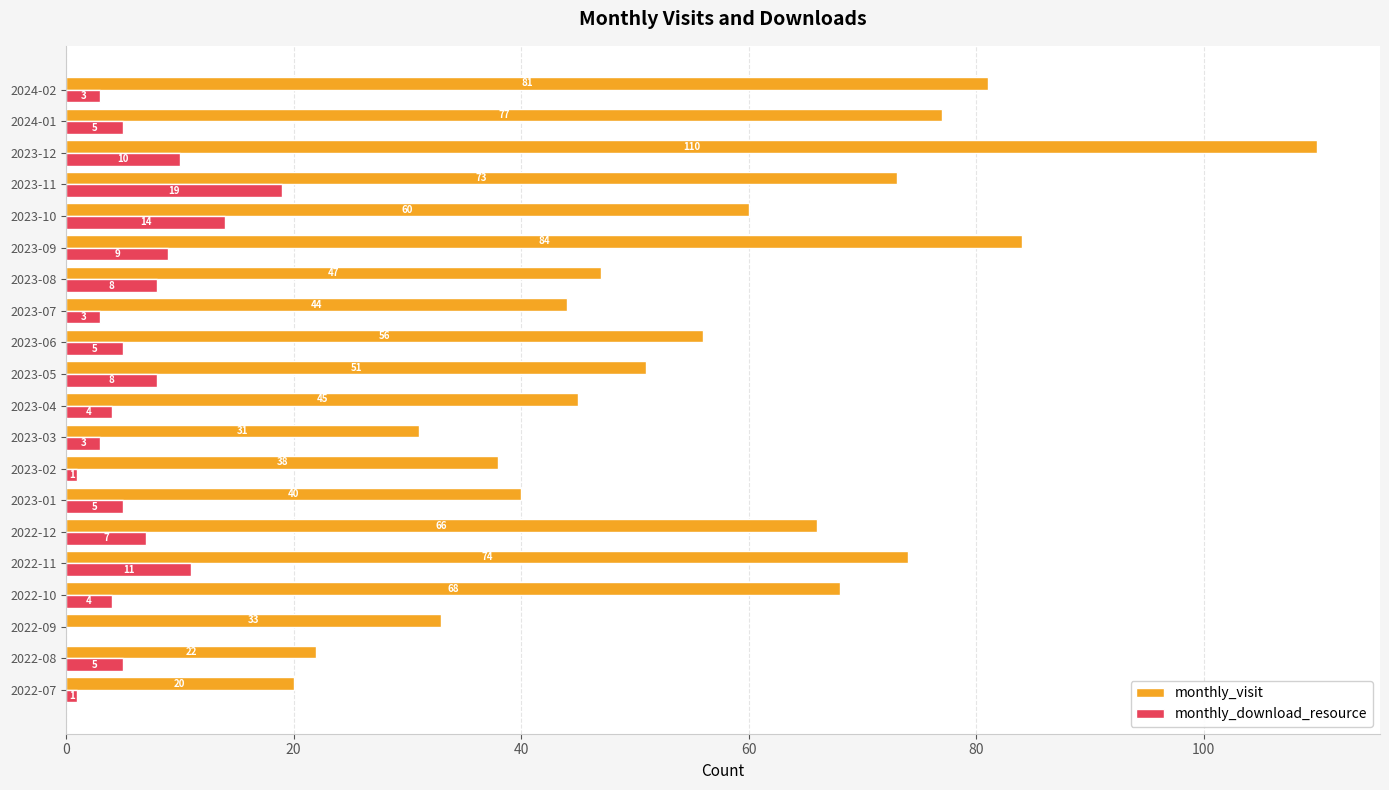

Between 2022-10 and 2023-11, which series saw the biggest shift?

monthly_download_resource